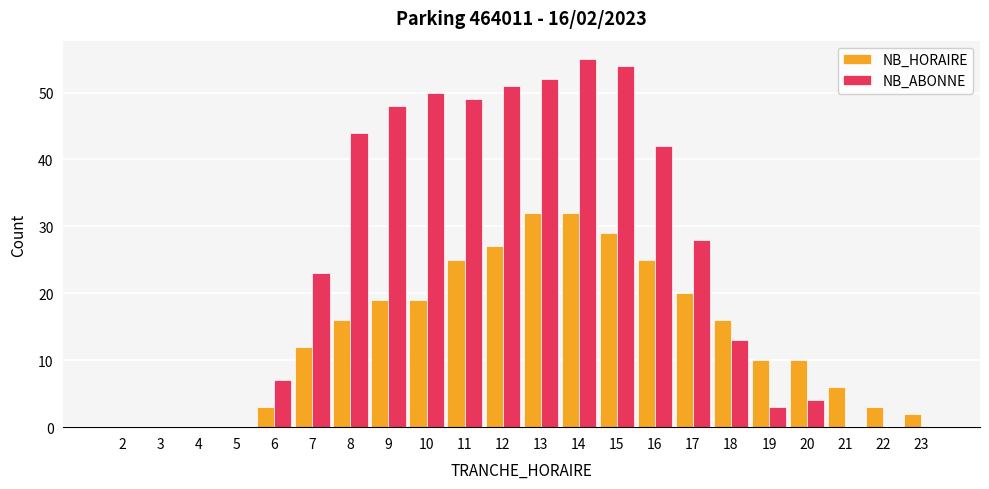

How many series are shown in this chart?

2